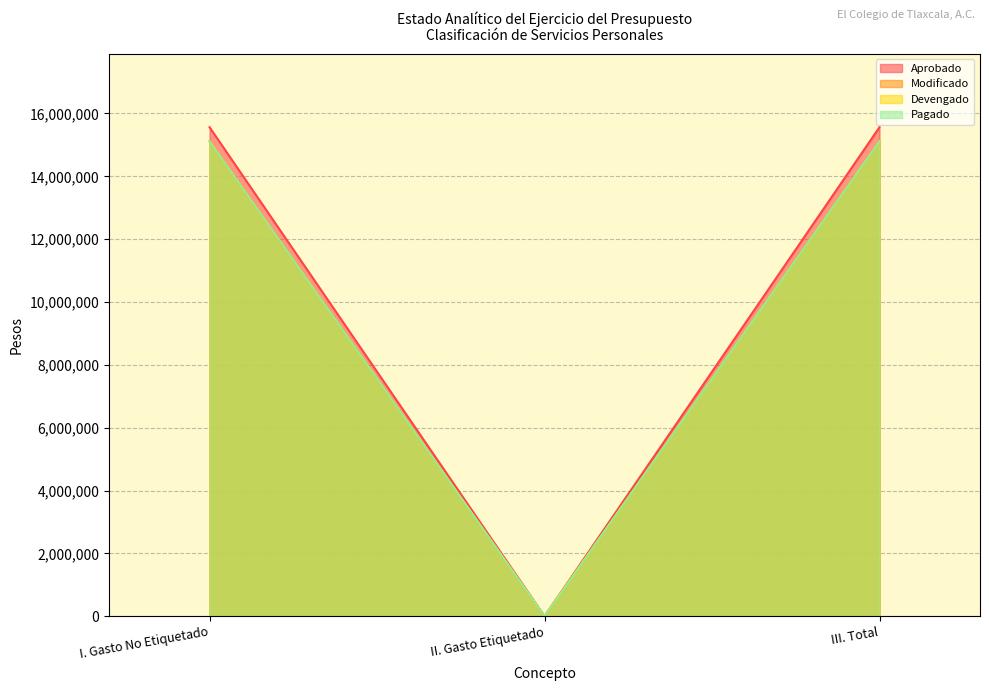

Reading left to right, what are all the values shown in this chart?

Aprobado: I. Gasto No Etiquetado=15563016	II. Gasto Etiquetado=0	III. Total=15563016
Modificado: I. Gasto No Etiquetado=15114265	II. Gasto Etiquetado=0	III. Total=15114265
Devengado: I. Gasto No Etiquetado=15114265	II. Gasto Etiquetado=0	III. Total=15114265
Pagado: I. Gasto No Etiquetado=15114265	II. Gasto Etiquetado=0	III. Total=15114265